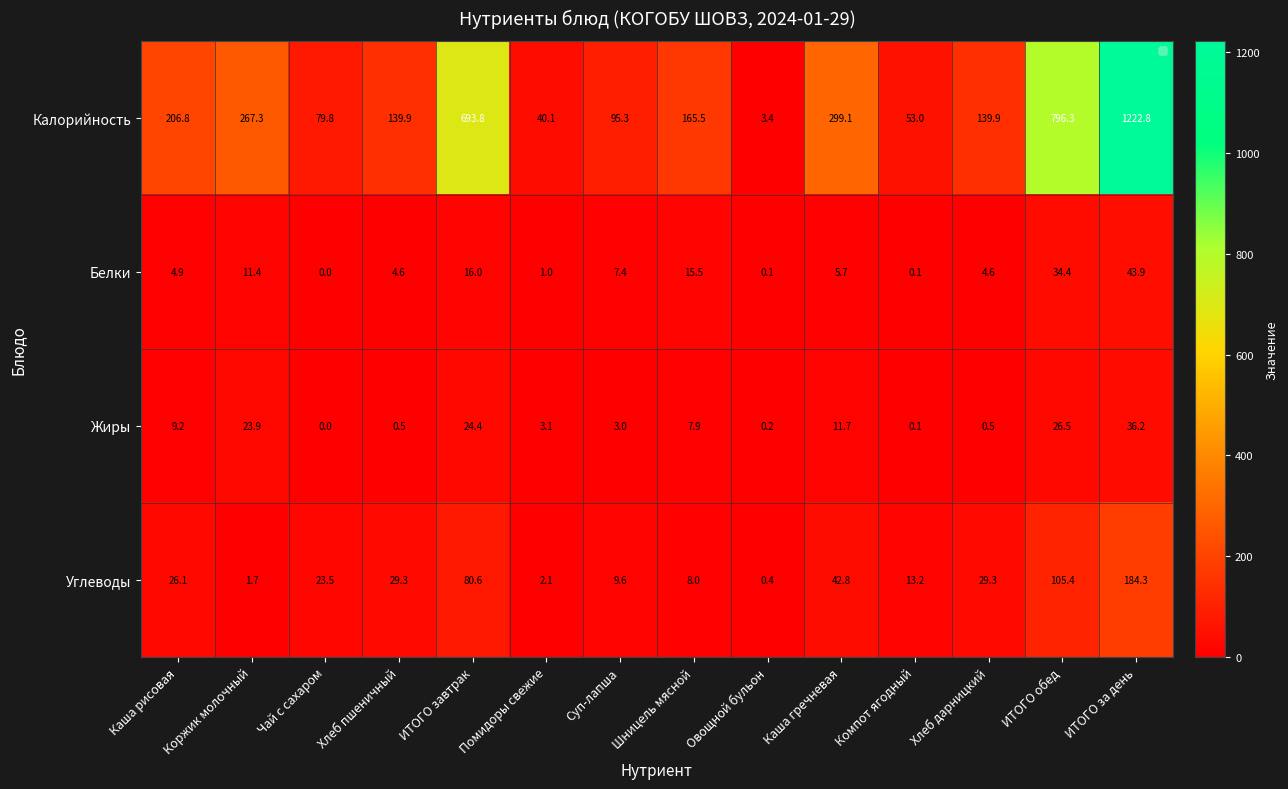

Is it true that Углеводы equals 26.1 at Каша рисовая?

True